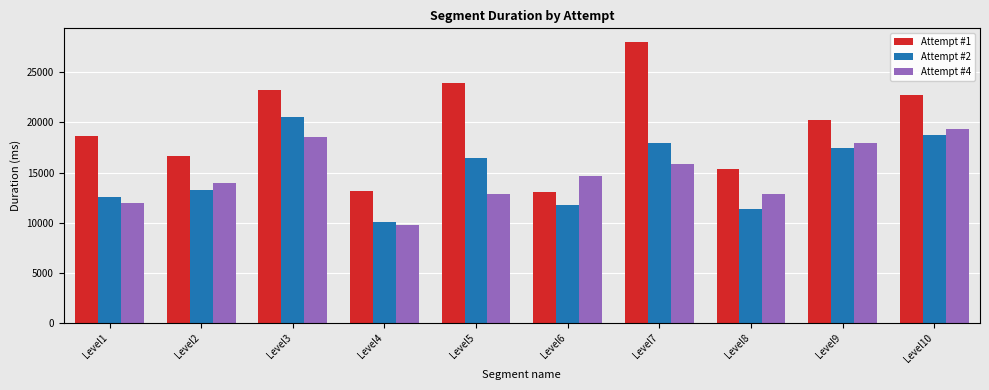

What is the value of the Attempt #1 bar at the 1st from the left?

18662